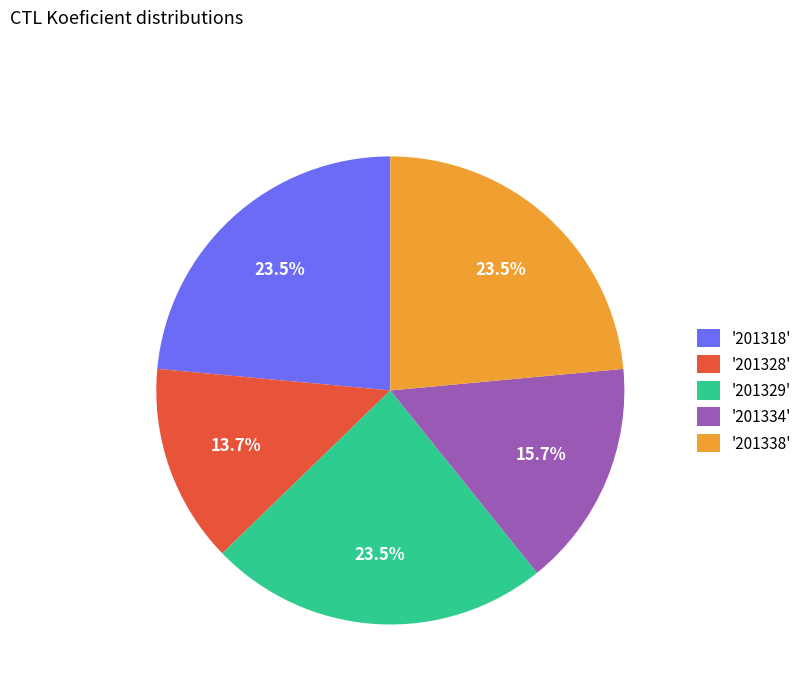

What is the ratio of the value at '201328' to the value at '201318'?

0.6